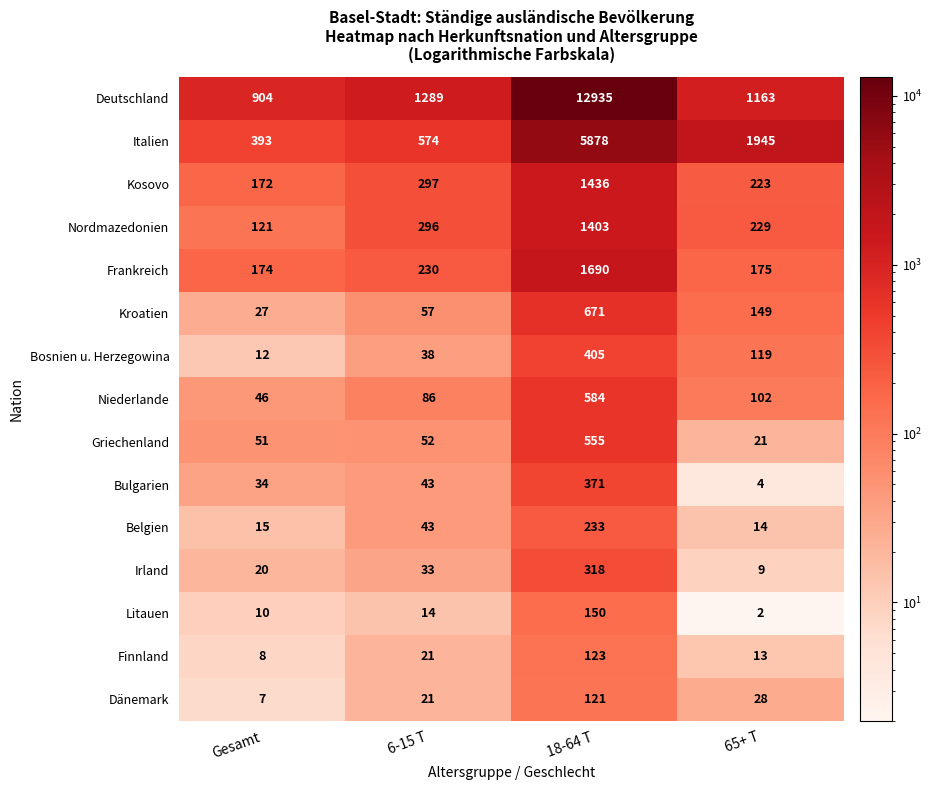

At which category is the sum across all series the highest?

18-64 T